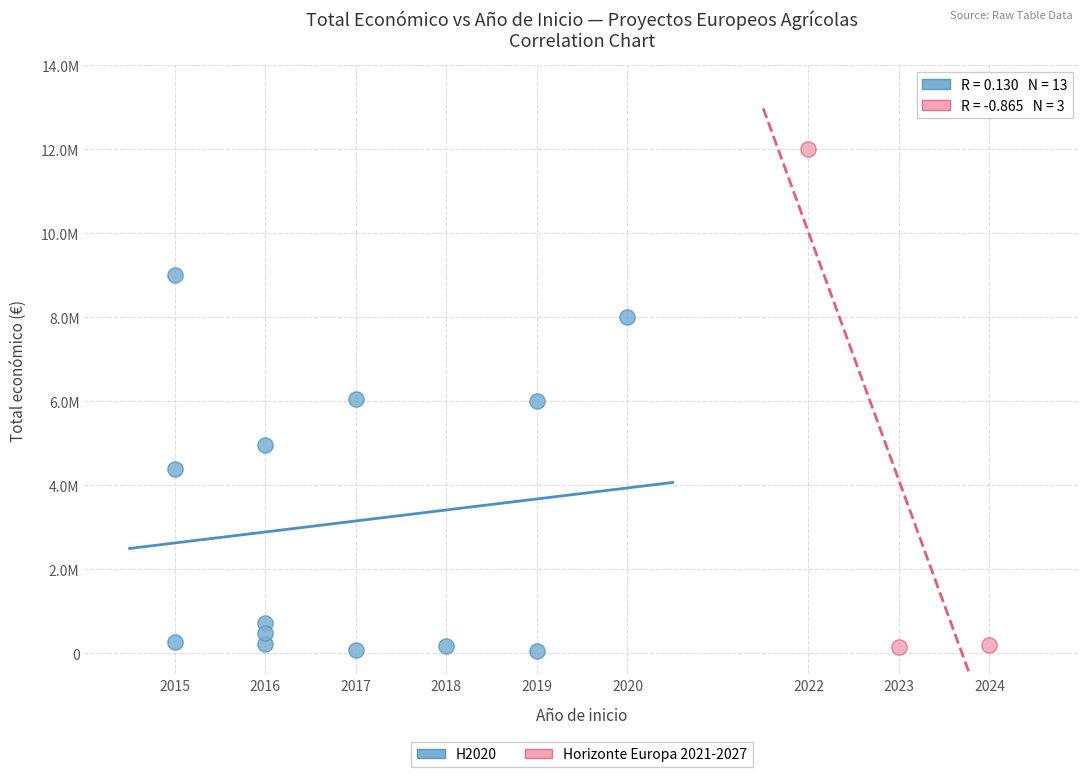

What are all the series names shown in the legend?

H2020, Horizonte Europa 2021-2027